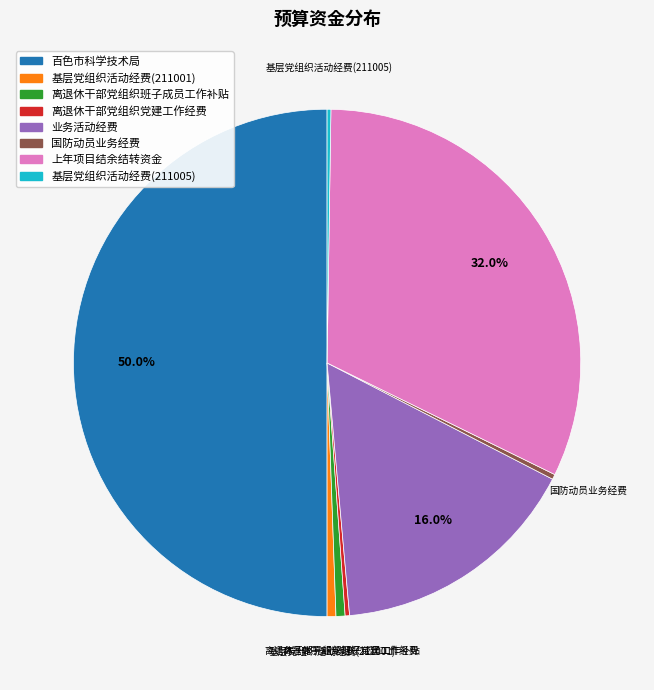

Which slice is the largest?

百色市科学技术局